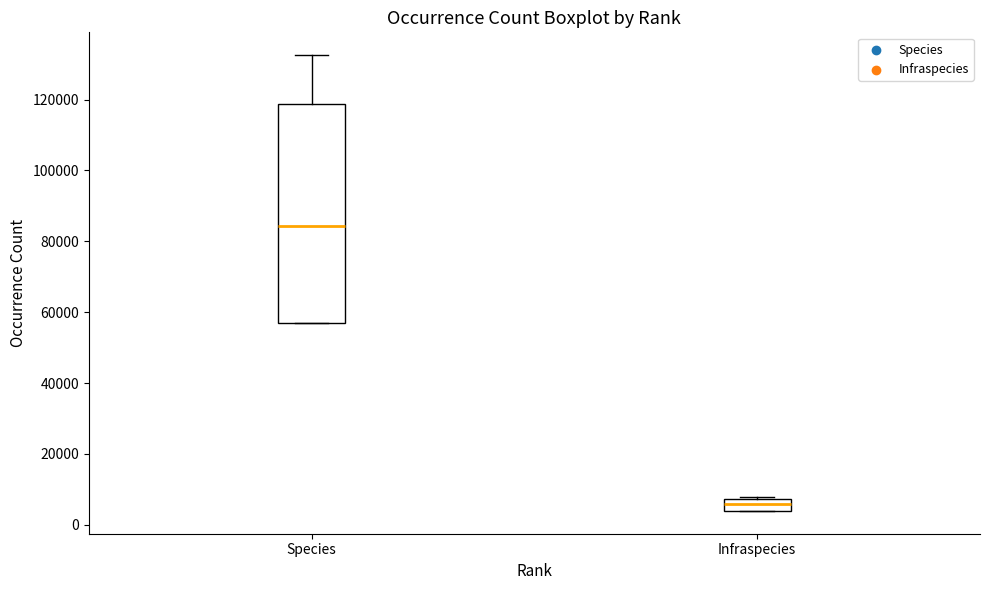

Where is the upper edge of the box for Species on the y-axis? The values are not printed on the chart, so give them approximately, as read against the axis.

118000